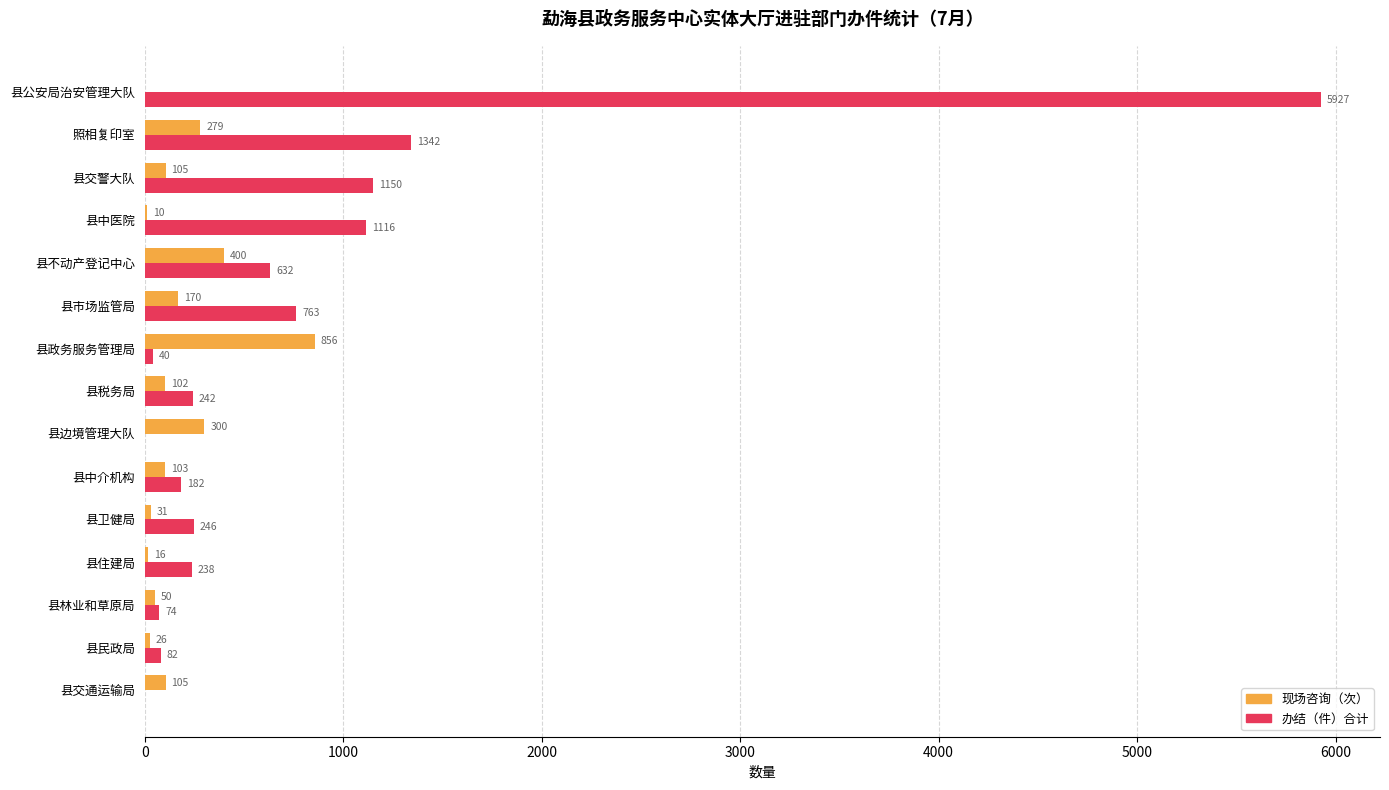

At which category does the chart reach its peak across all series?

县公安局治安管理大队